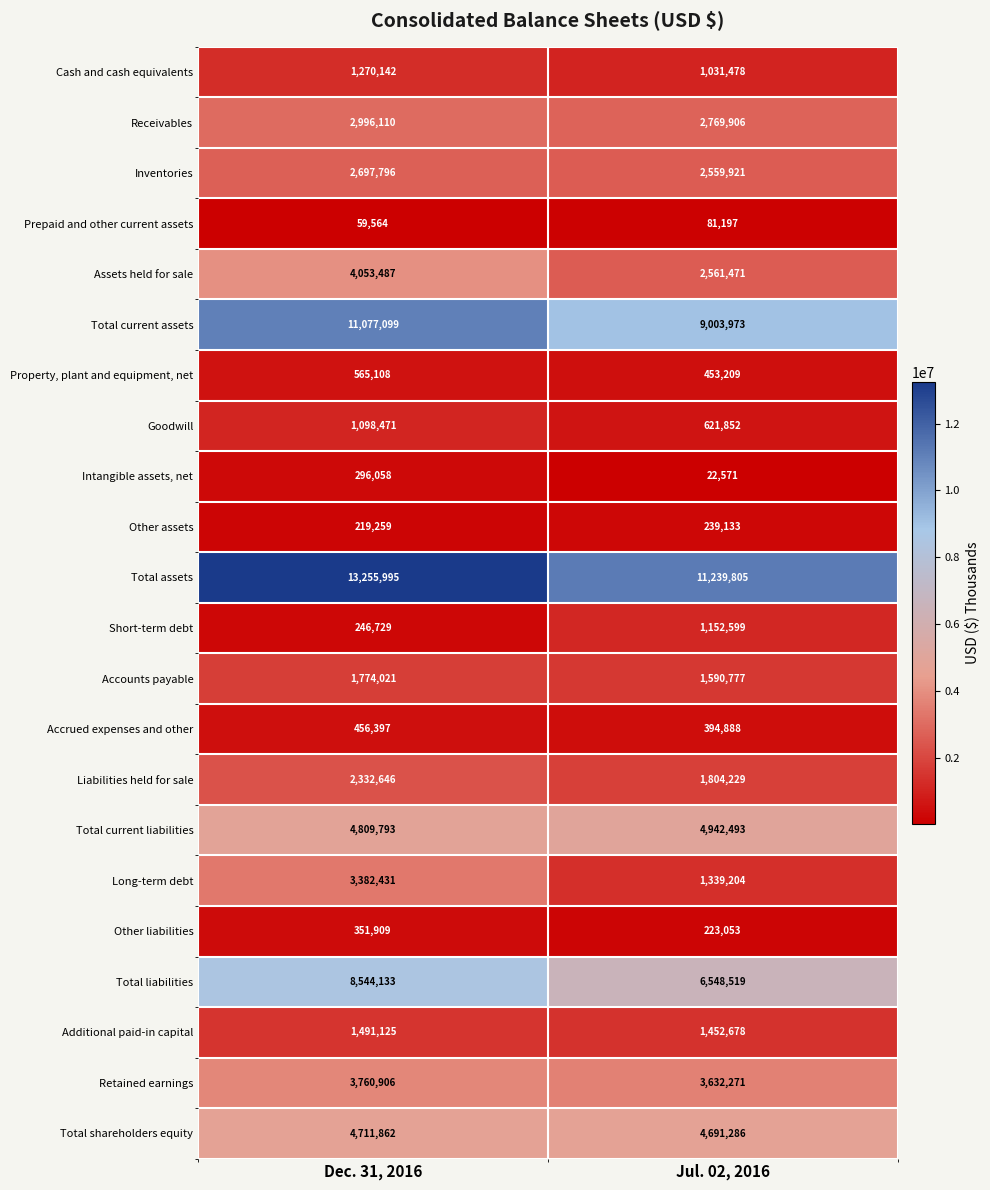

Read the Short-term debt value at Jul. 02, 2016, to the nearest 10.

1152600